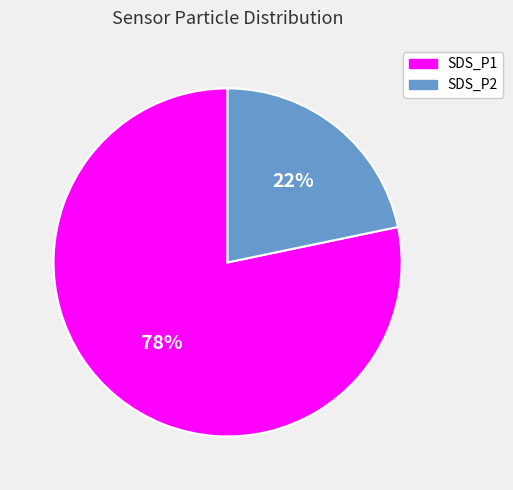

What is the smallest slice in the pie chart?

SDS_P2